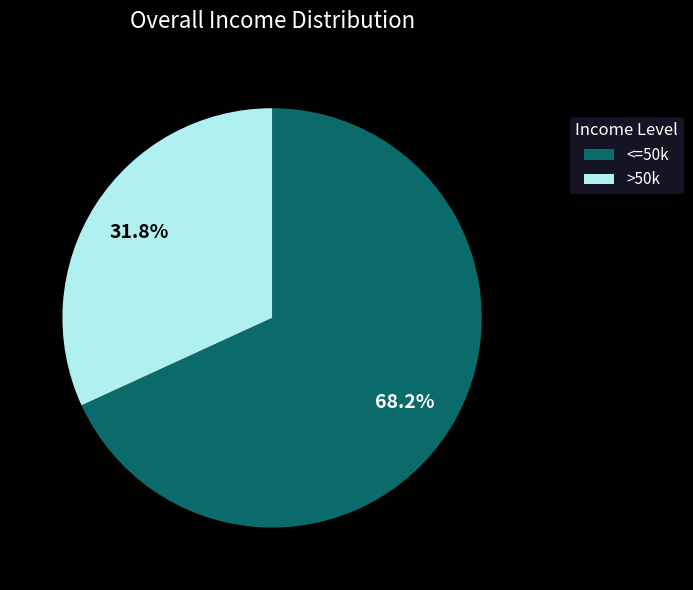

Count the number of slices in the pie.

2